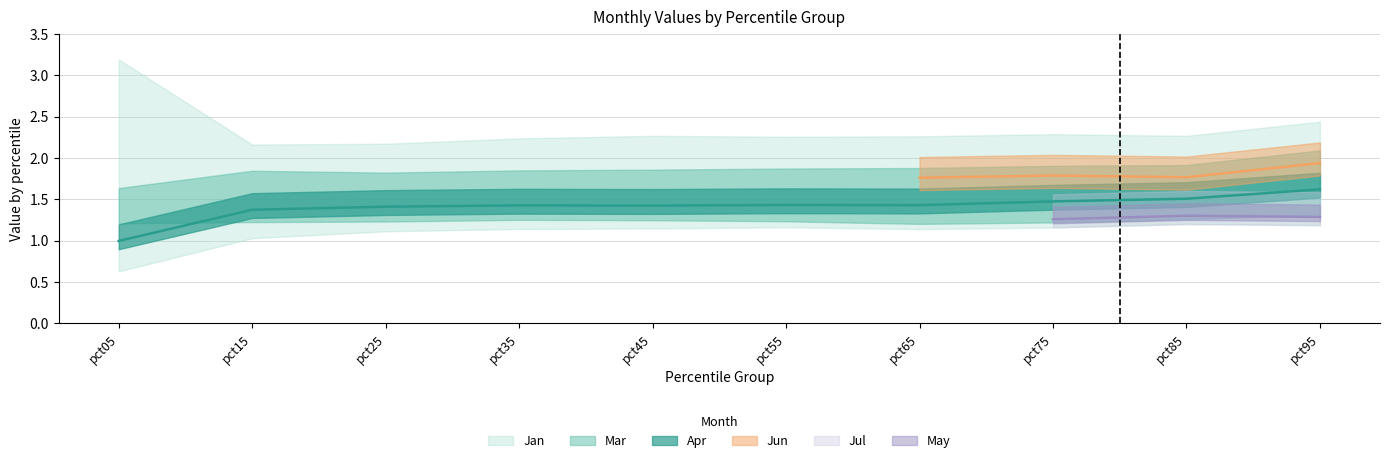

Count the number of data series in this chart.

6